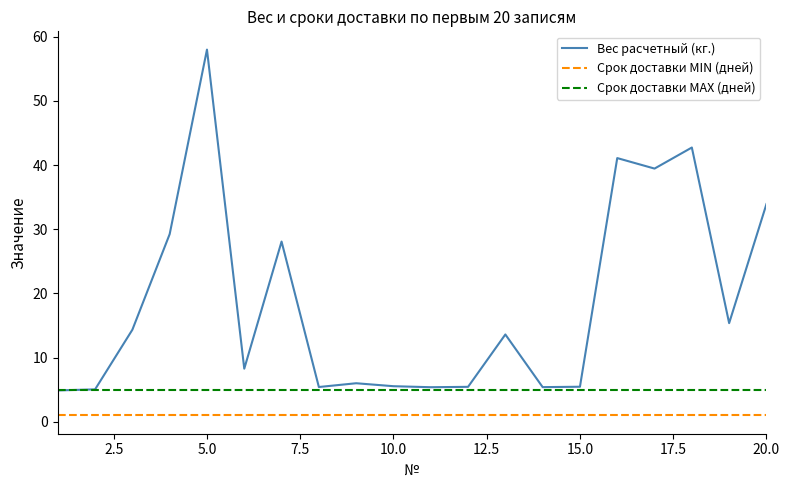

True or false: Срок доставки MIN (дней) and Срок доставки MAX (дней) cross at least once.

False